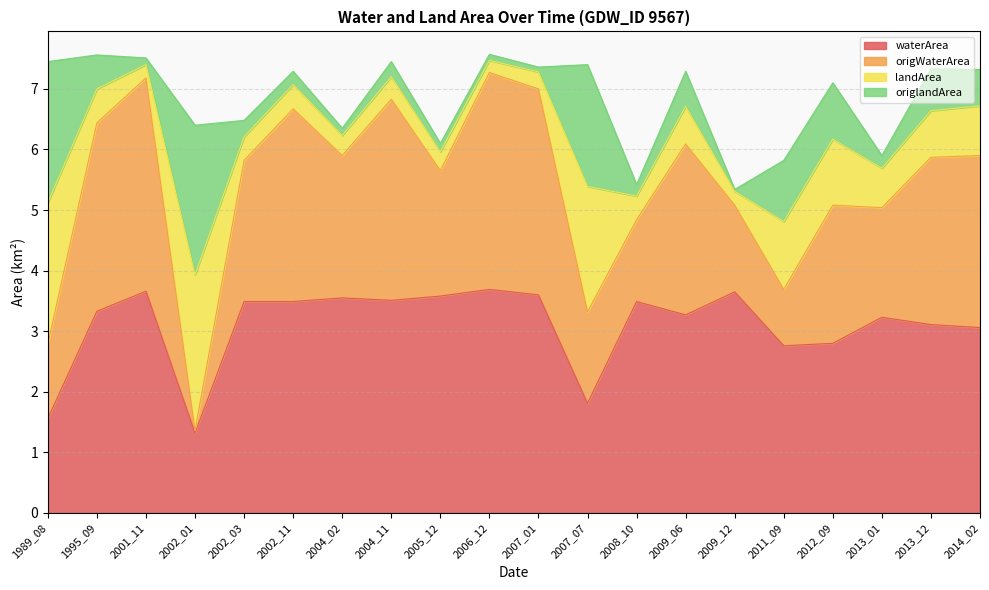

What is the total value across all series at 2004_11?

7.5